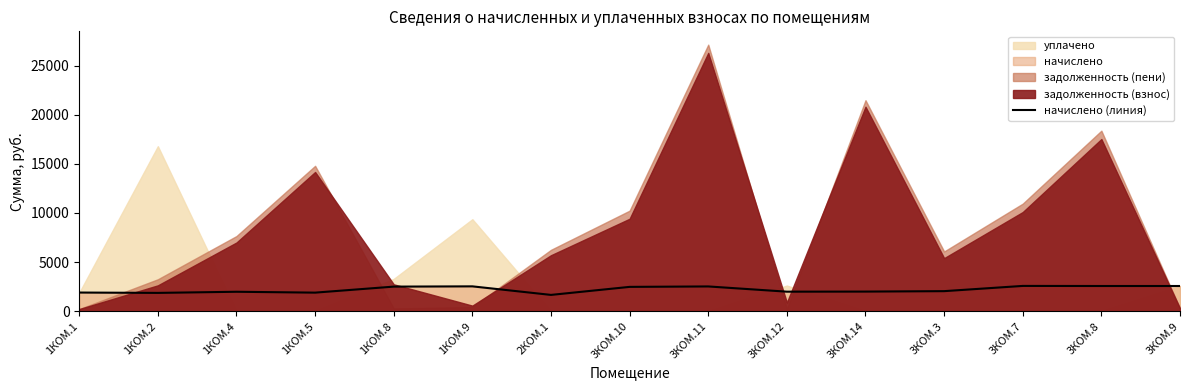

At which category does the chart reach its minimum across all series?

2КОМ.1